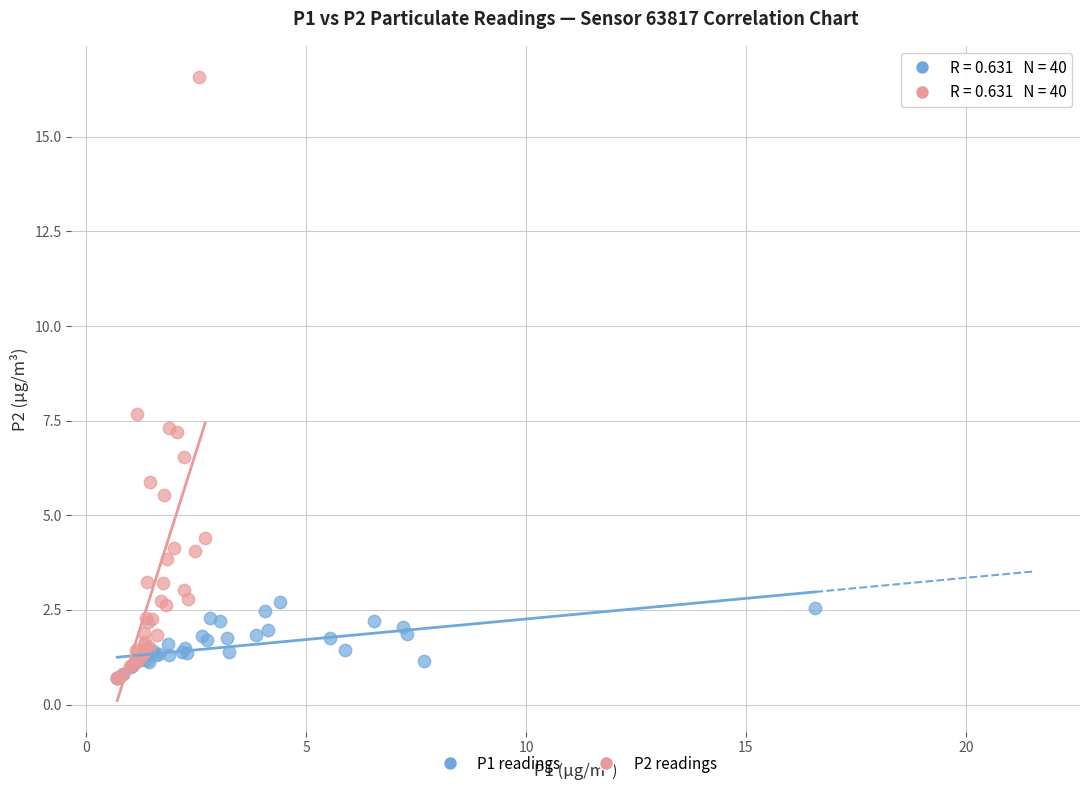

What are all the series names shown in the legend?

P1 readings, P2 readings